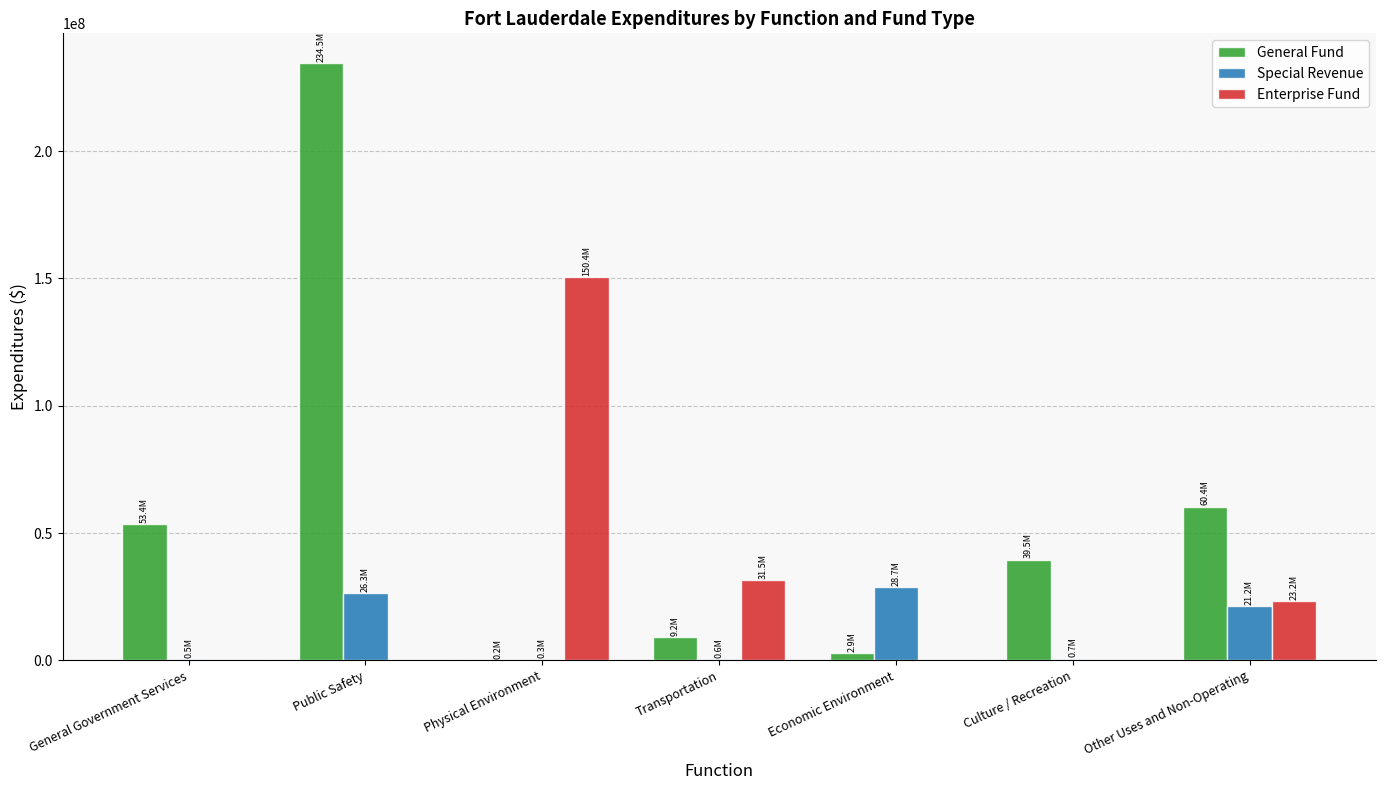

Which series has the widest spread of values?

General Fund